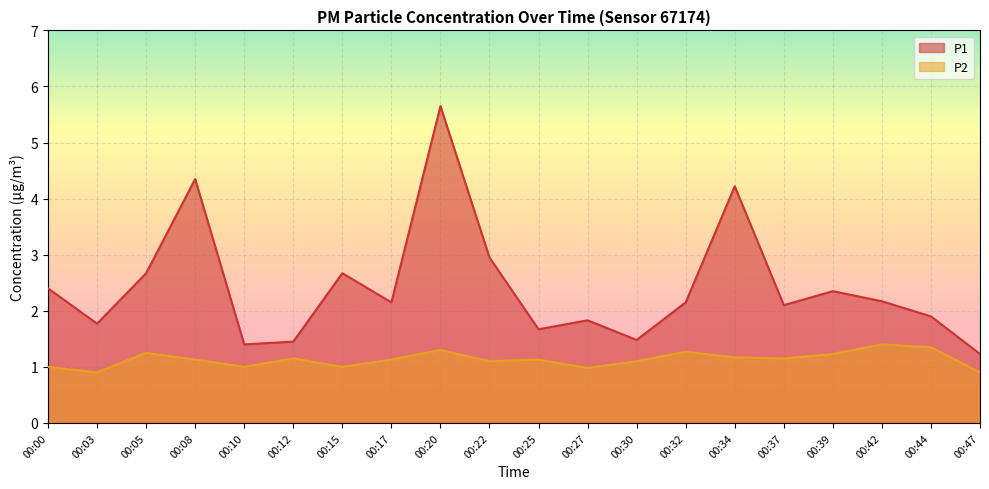

Rank the categories by P1 value from lowest to highest.

00:47, 00:10, 00:12, 00:30, 00:25, 00:03, 00:27, 00:44, 00:37, 00:17, 00:32, 00:42, 00:39, 00:00, 00:05, 00:15, 00:22, 00:34, 00:08, 00:20